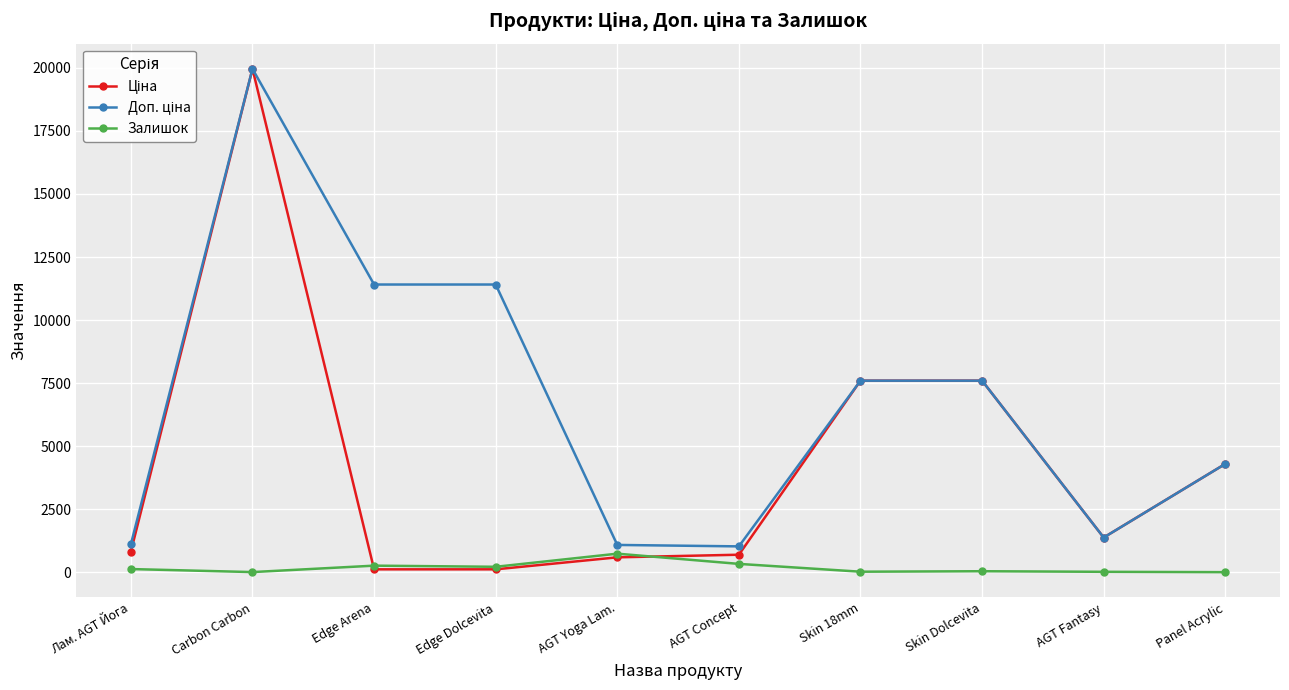

At how many categories does at least one series exceed 2770?

6